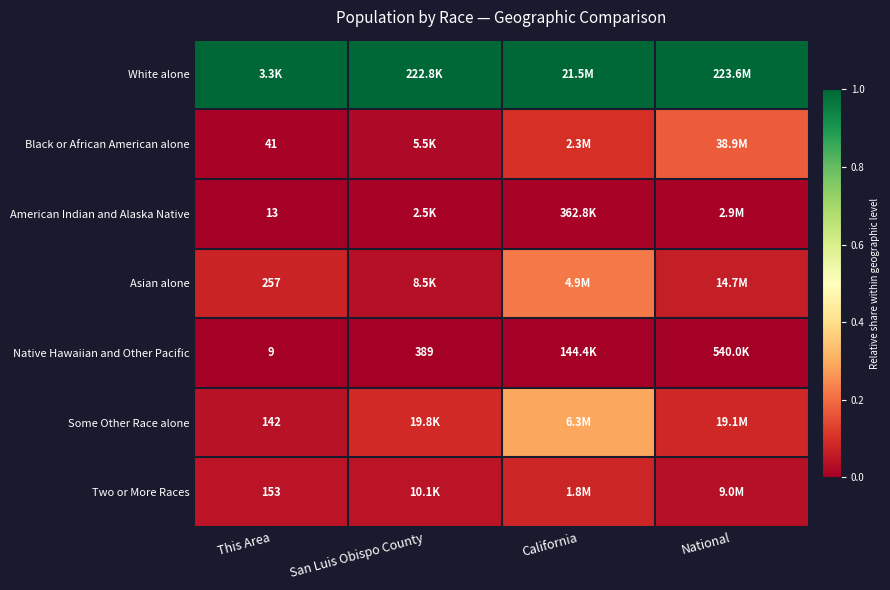

At San Luis Obispo County, list the series in order from smallest to largest.

Native Hawaiian and Other Pacific, American Indian and Alaska Native, Black or African American alone, Asian alone, Two or More Races, Some Other Race alone, White alone